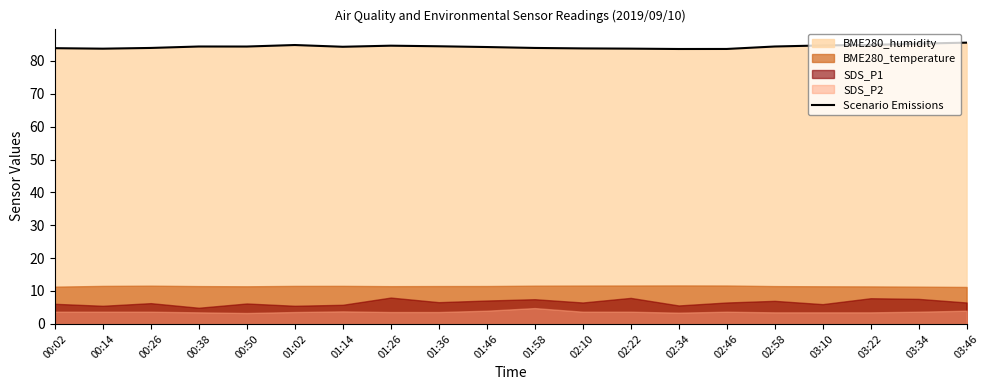

What is the ratio of the value at 02:22 to the value at 00:38?

1.0